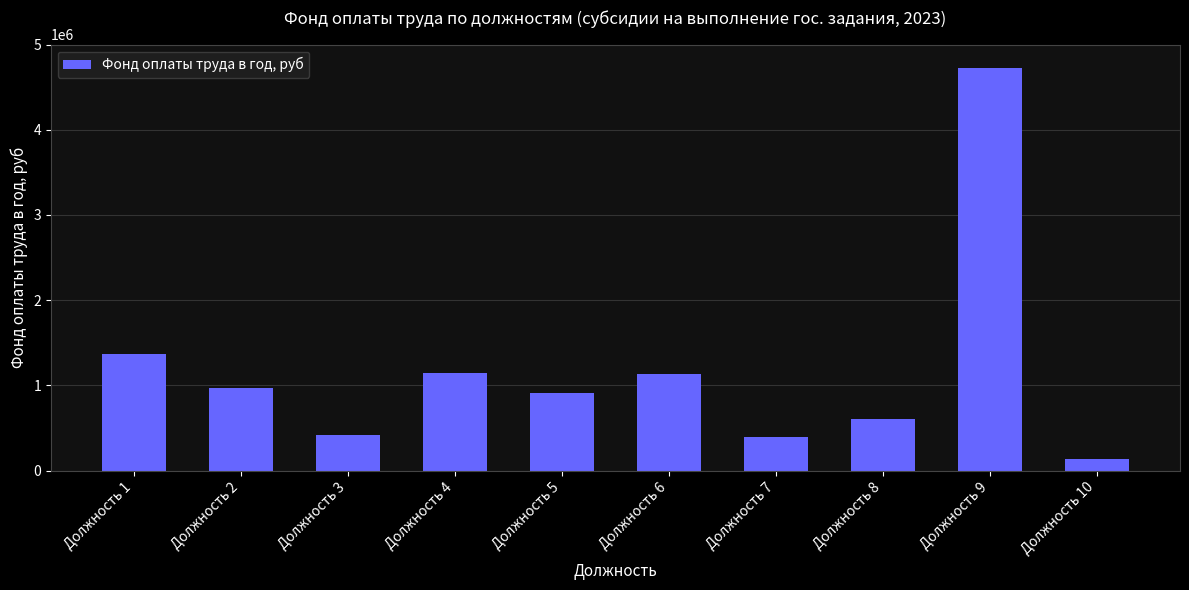

Are the bars grouped side by side (vs. stacked)?

No